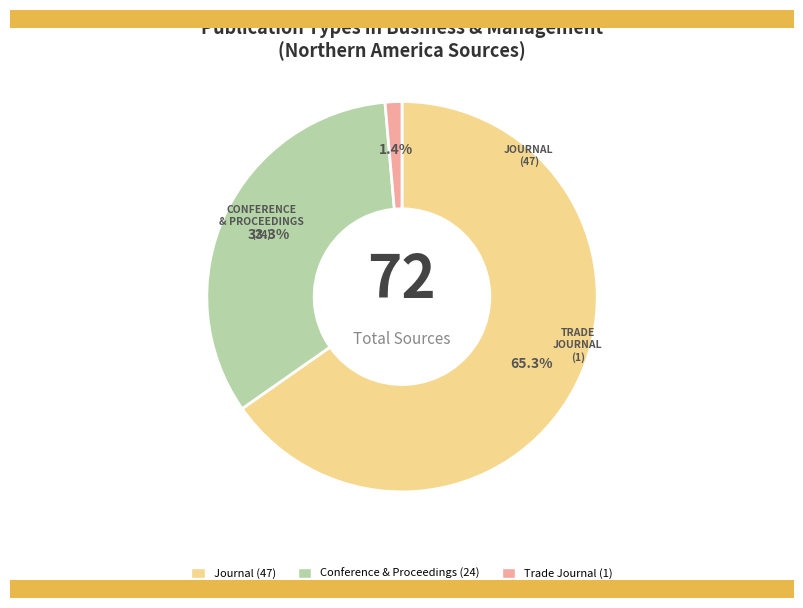

Is there any slice that represents more than half of the pie?

Yes